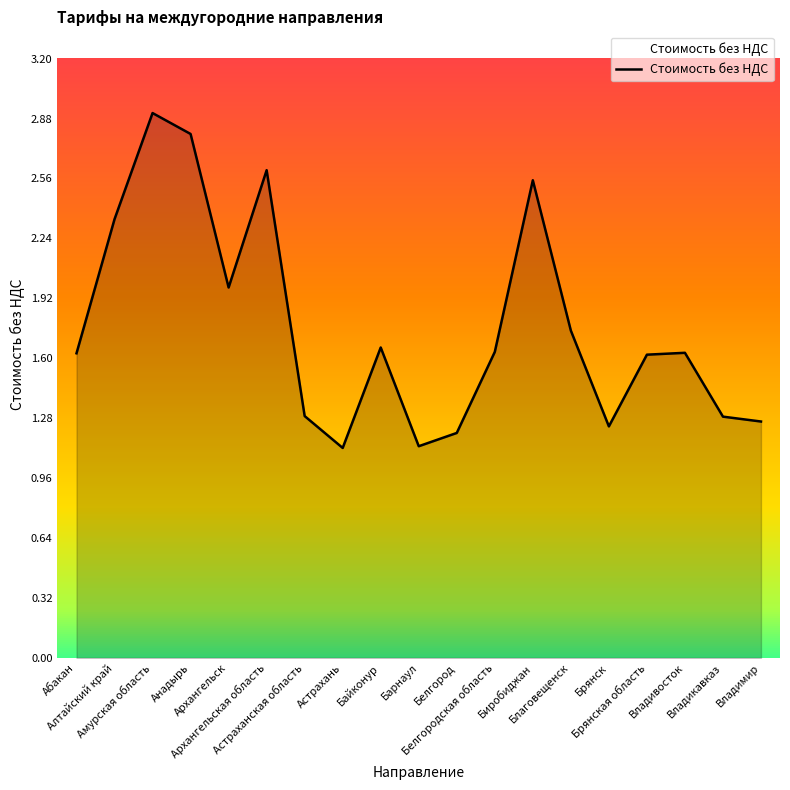

What is the greatest value displayed?

2.9